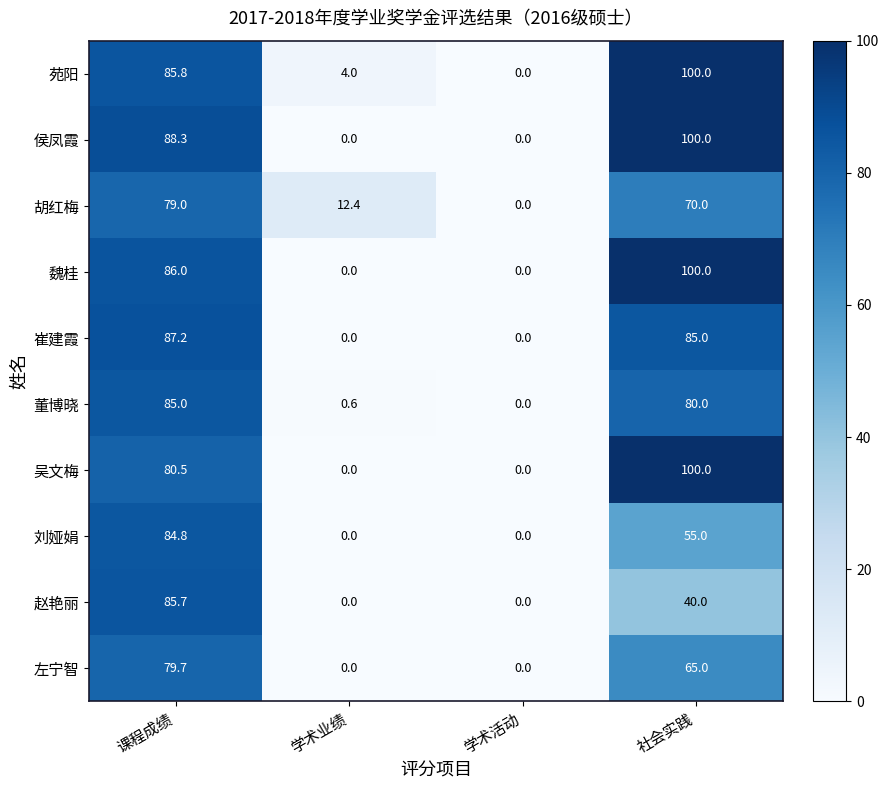

How many values in the 吴文梅 series exceed 80?

2